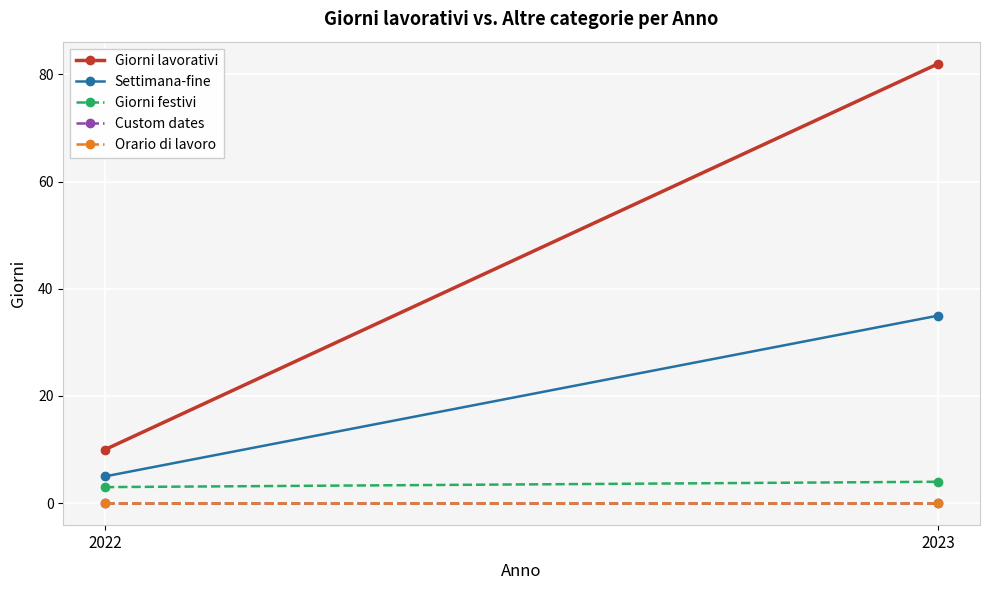

What are all the series names shown in the legend?

Giorni lavorativi, Settimana-fine, Giorni festivi, Custom dates, Orario di lavoro